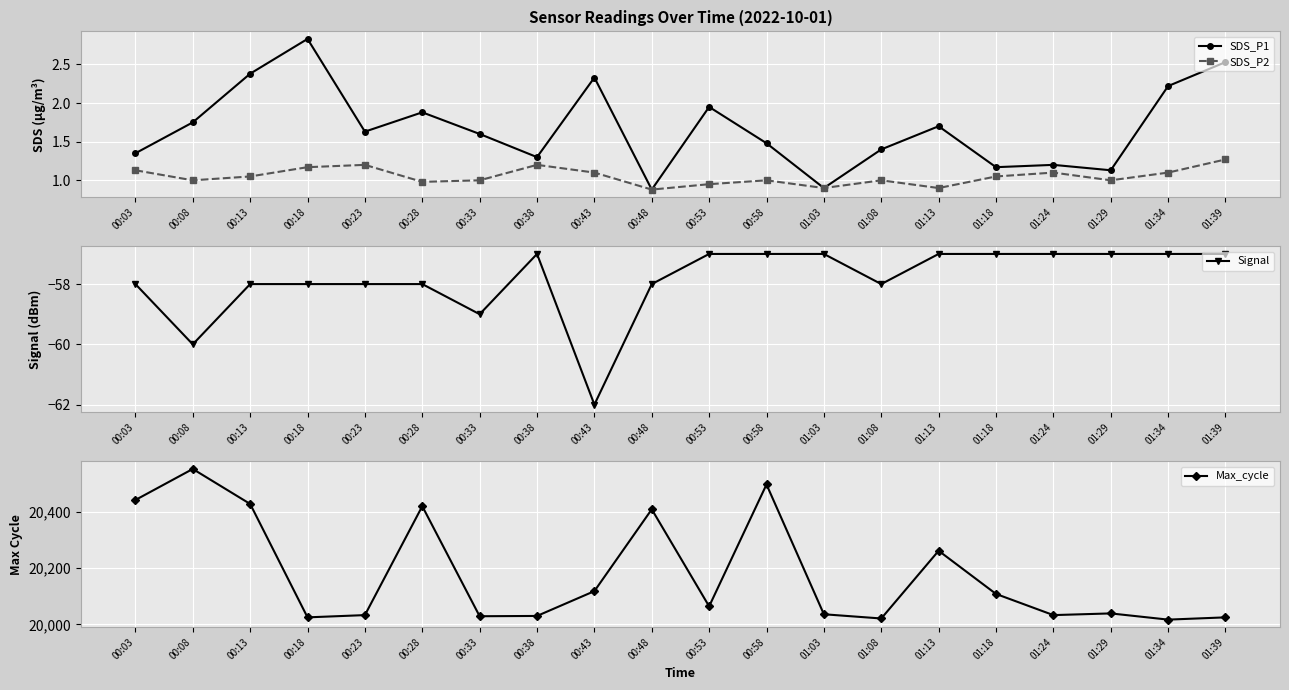

The SDS_P1 series shows 1.3 at 00:38. True or false?

True